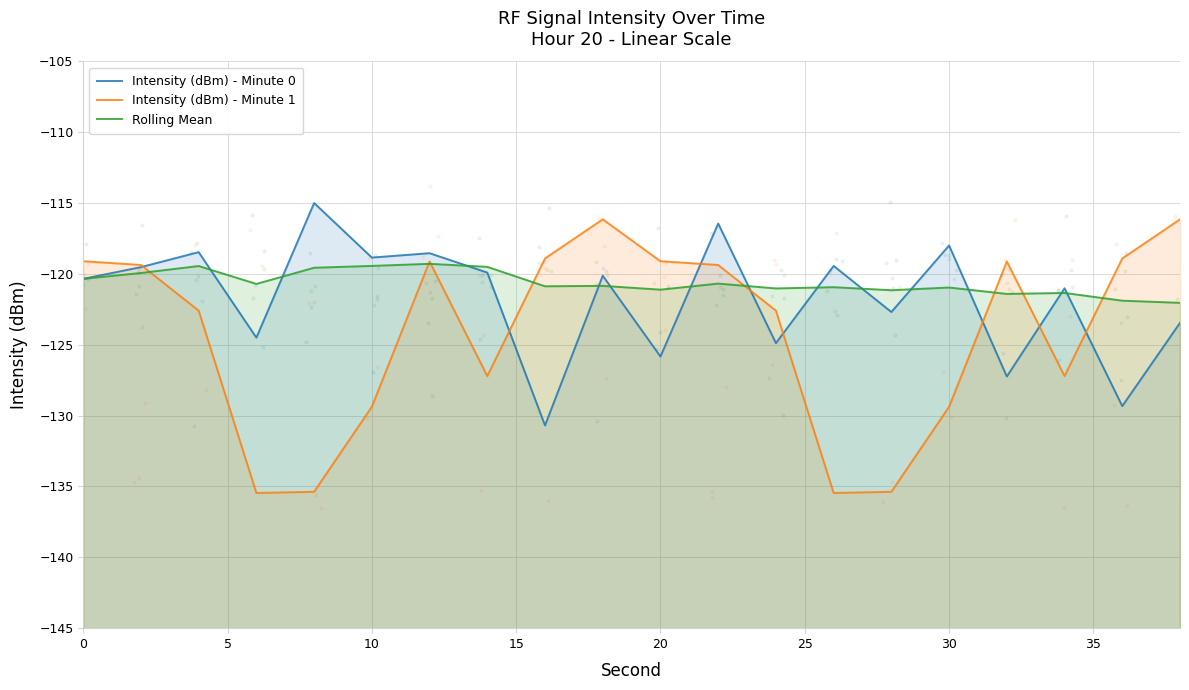

Which series contains the highest Y value?

Intensity (dBm) - Minute 0